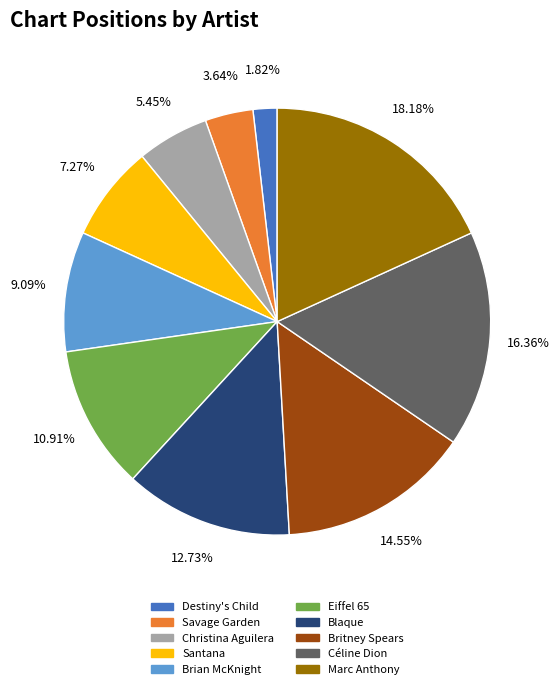

To the nearest percent, what is the combined percentage of Marc Anthony and Blaque?

31%